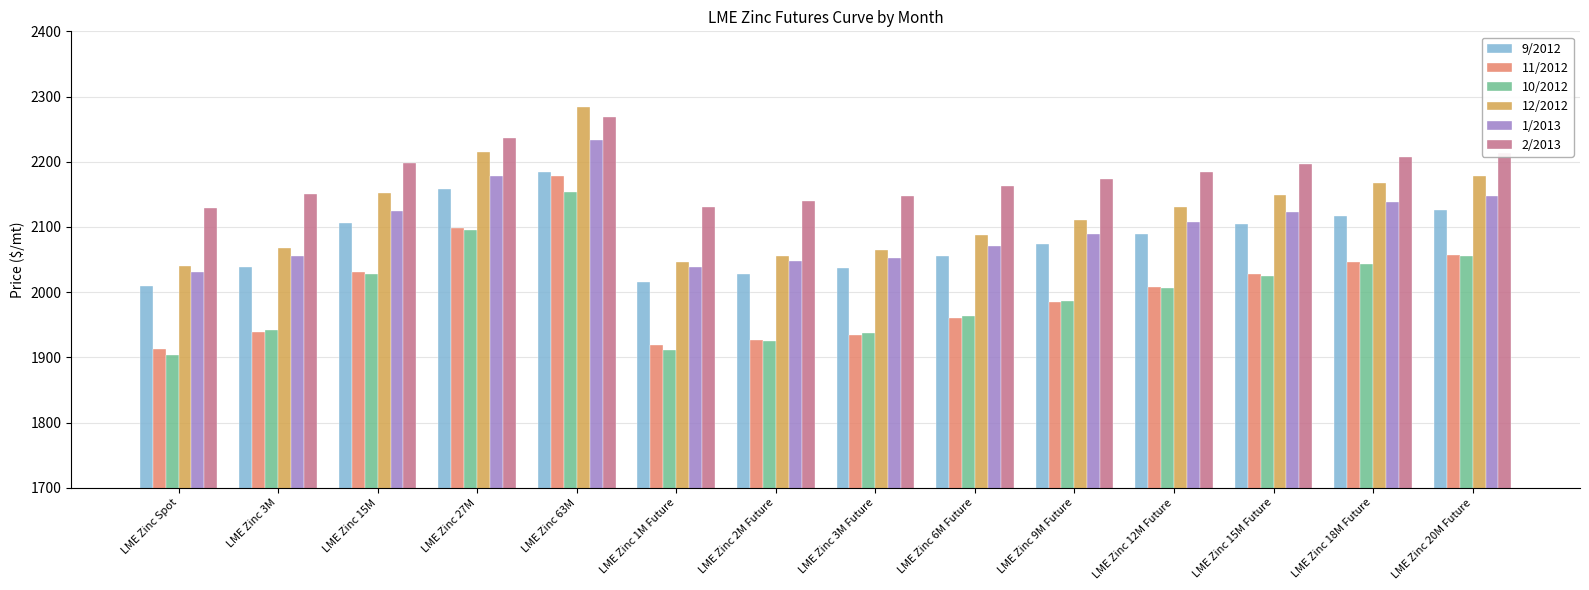

The value of 10/2012 at LME Zinc 27M is 2094.9. True or false?

True